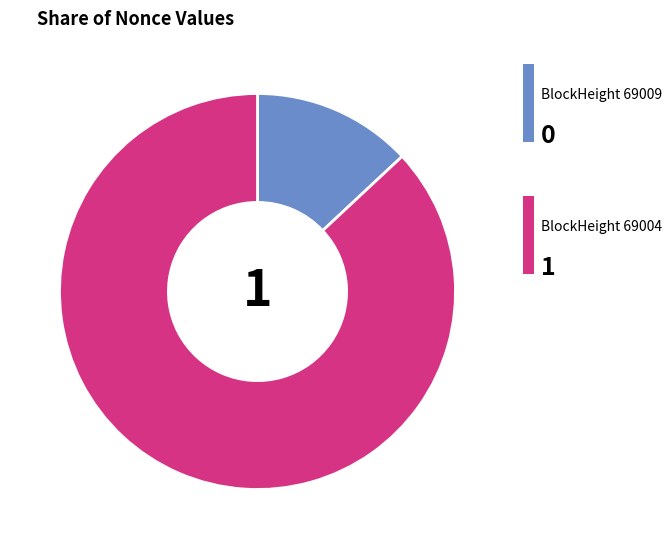

Does any single category account for the majority?

Yes